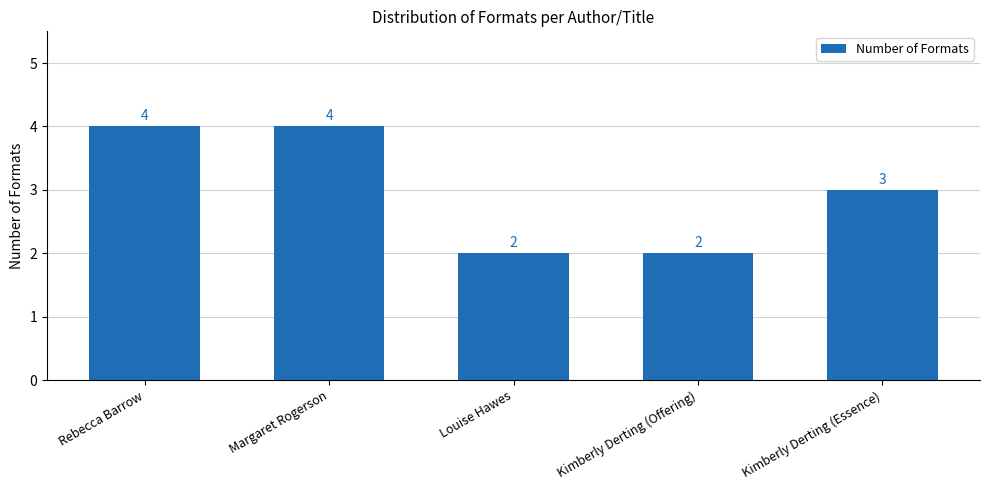

Reading left to right, extract all data points from this chart.

Rebecca Barrow=4	Margaret Rogerson=4	Louise Hawes=2	Kimberly Derting (Offering)=2	Kimberly Derting (Essence)=3